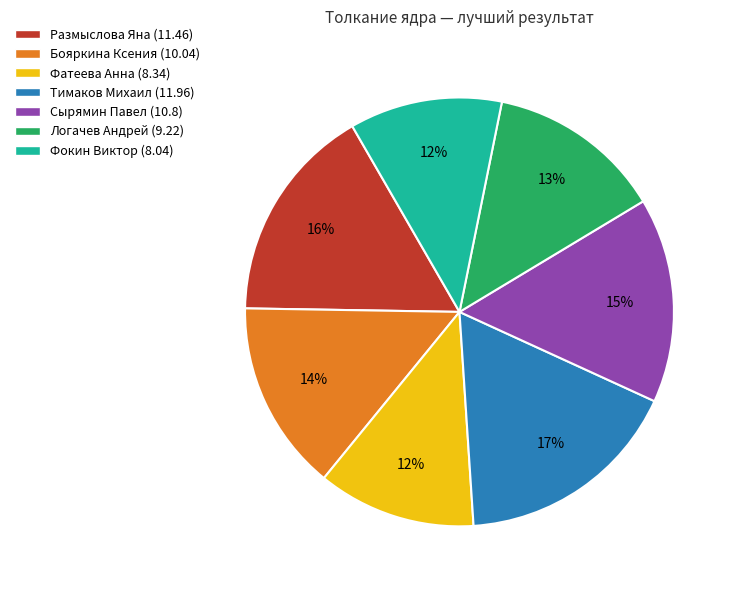

Between Бояркина Ксения and Сырямин Павел, which is larger?

Сырямин Павел